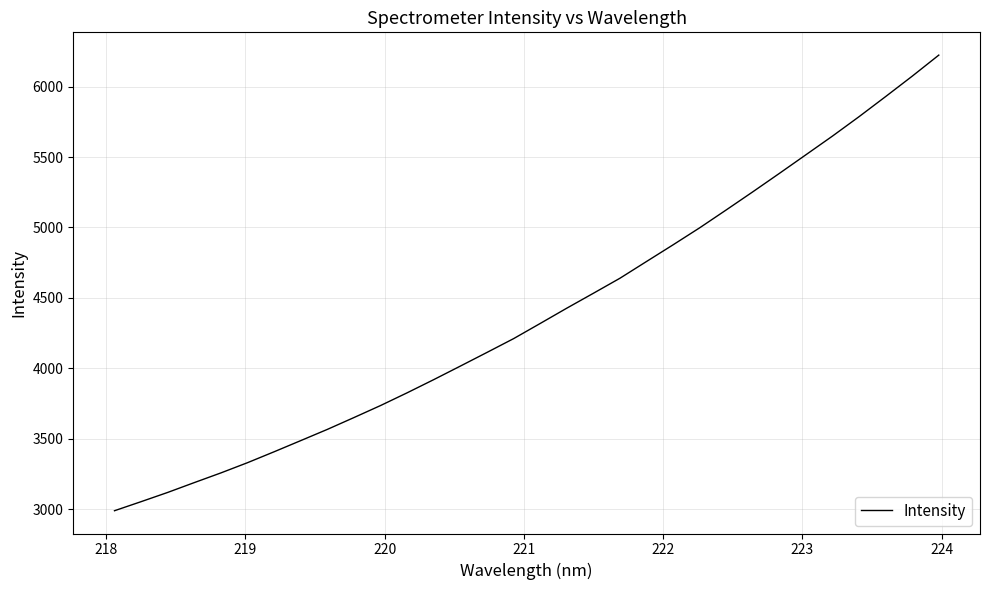

What is the difference between the maximum and minimum values?

3236.0